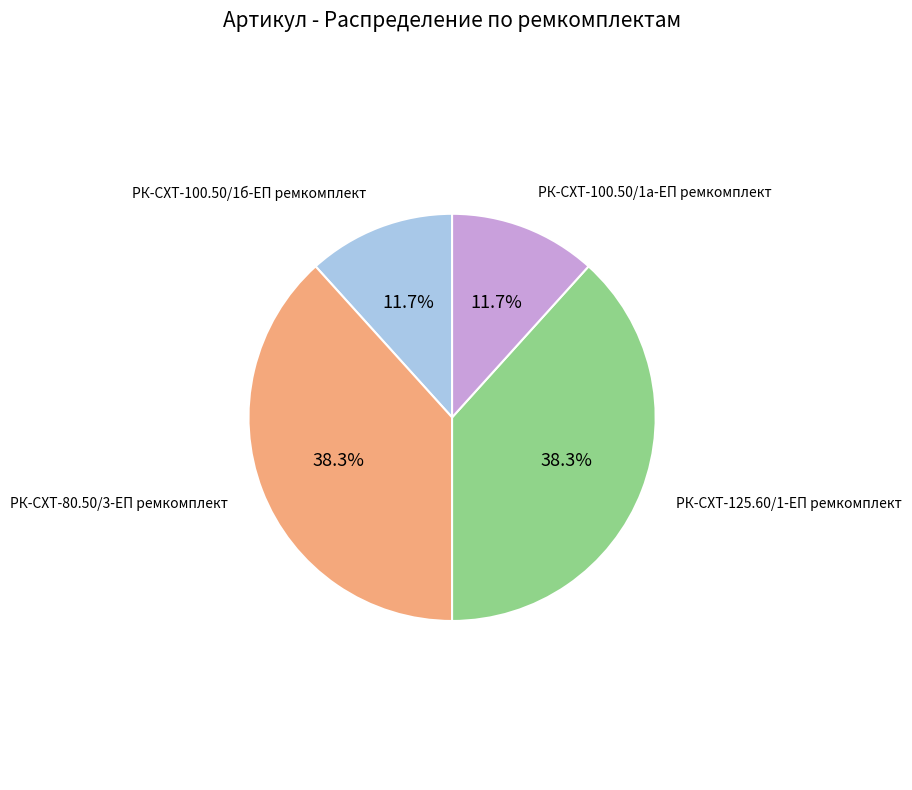

Does any single category account for the majority?

No